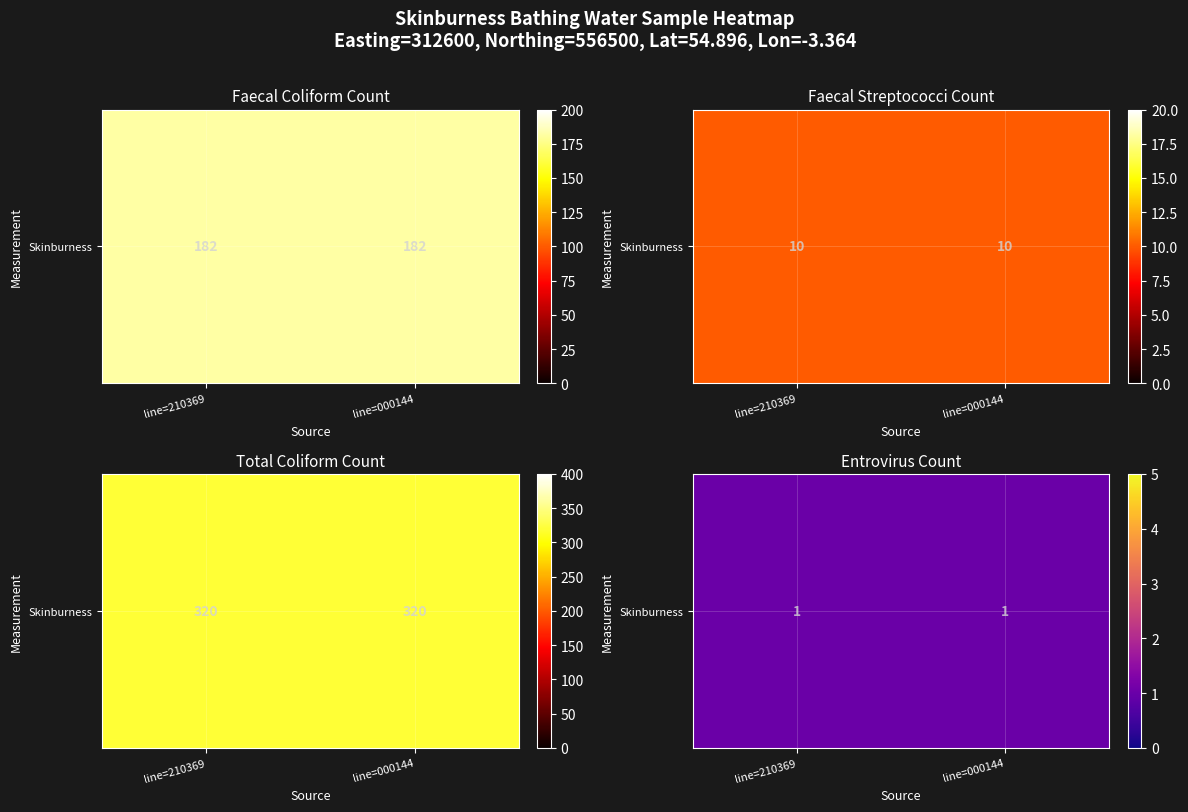

True or false: total coliform count has a value of 320 at line=210369.

True